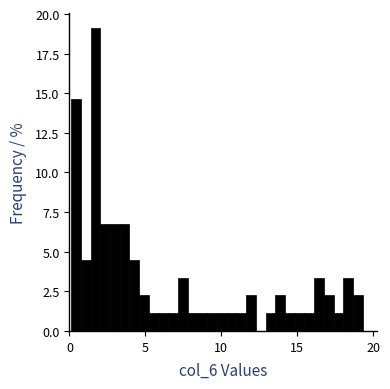

Read against the x-axis, roughly where is the centre of the tallest bar?

1.5